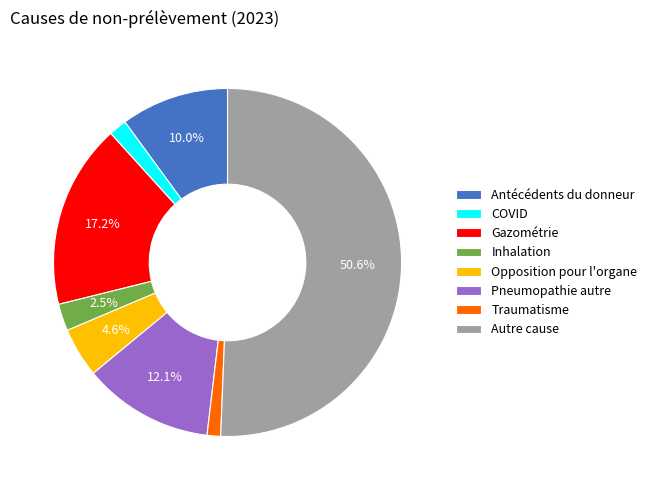

Is it true that Antécédents du donneur is 10% of the pie?

True